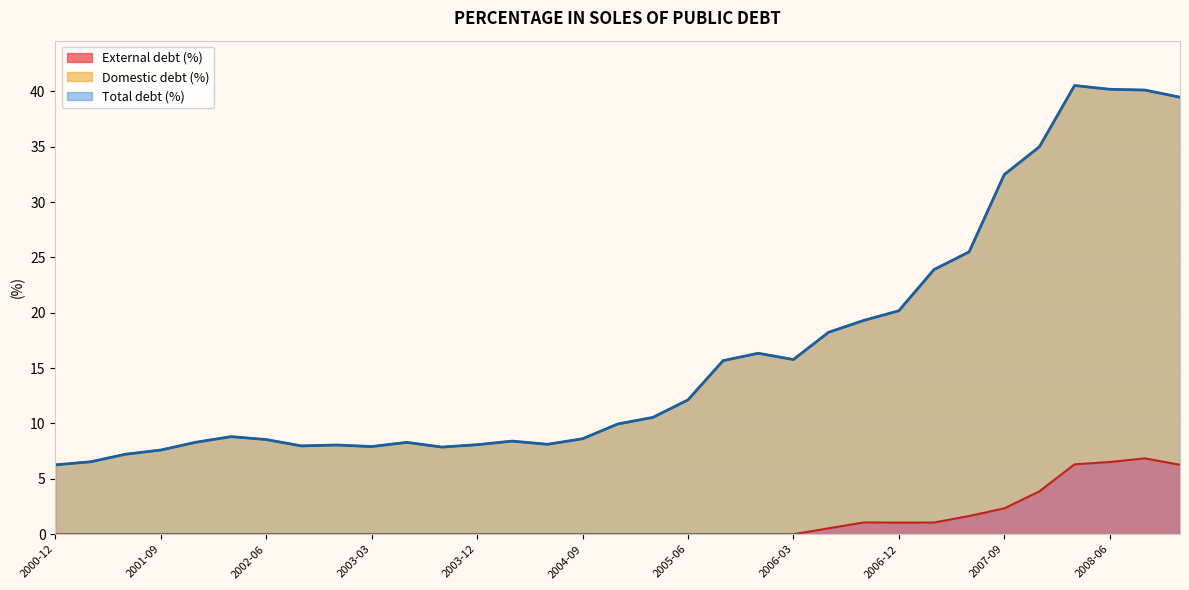

What is the label of the 32nd point from the right?

2001-03